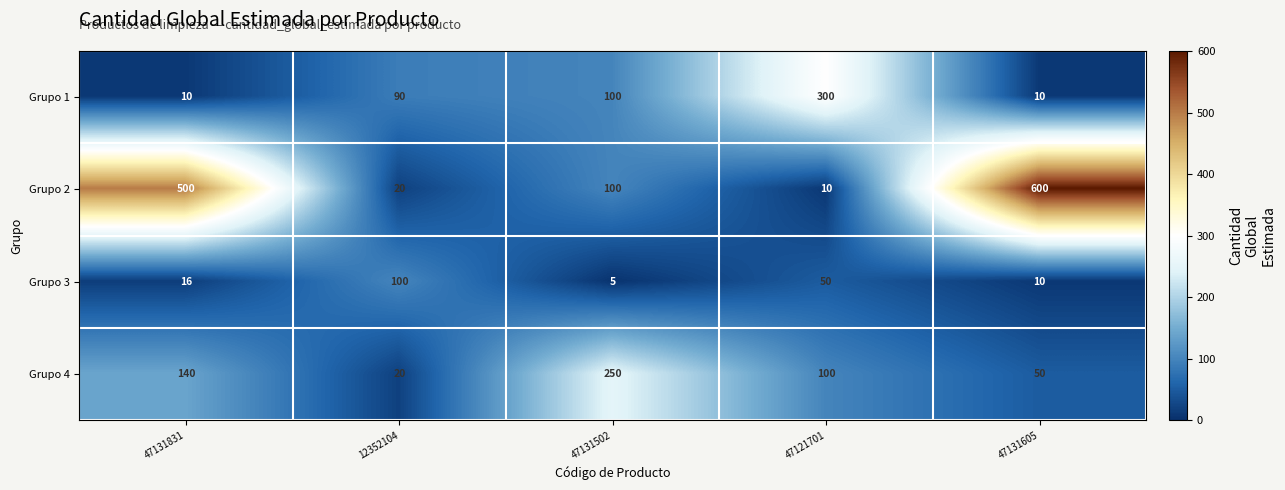

What is the difference between the highest and lowest values at 47121701?

290